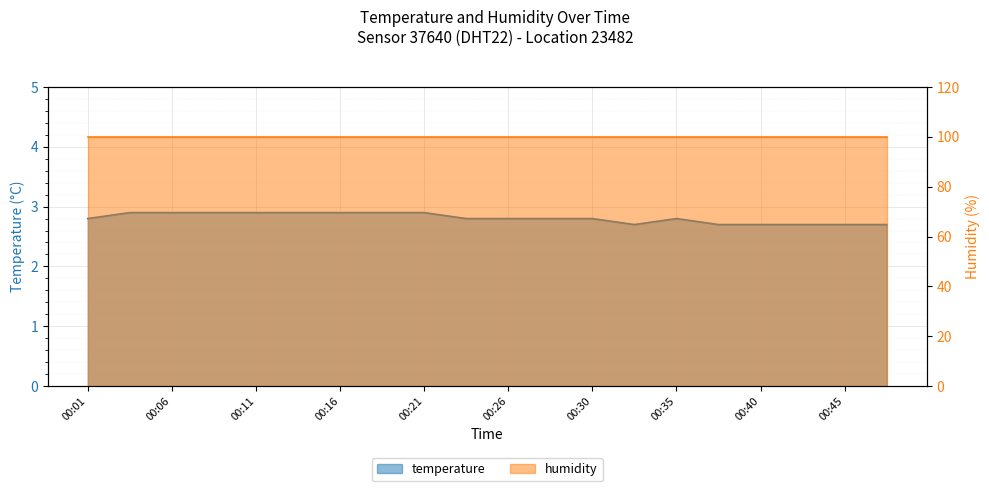

List the labels in order of value, smallest first.

00:33, 00:38, 00:40, 00:43, 00:45, 00:48, 00:01, 00:23, 00:26, 00:28, 00:30, 00:35, 00:03, 00:06, 00:08, 00:11, 00:13, 00:16, 00:18, 00:21